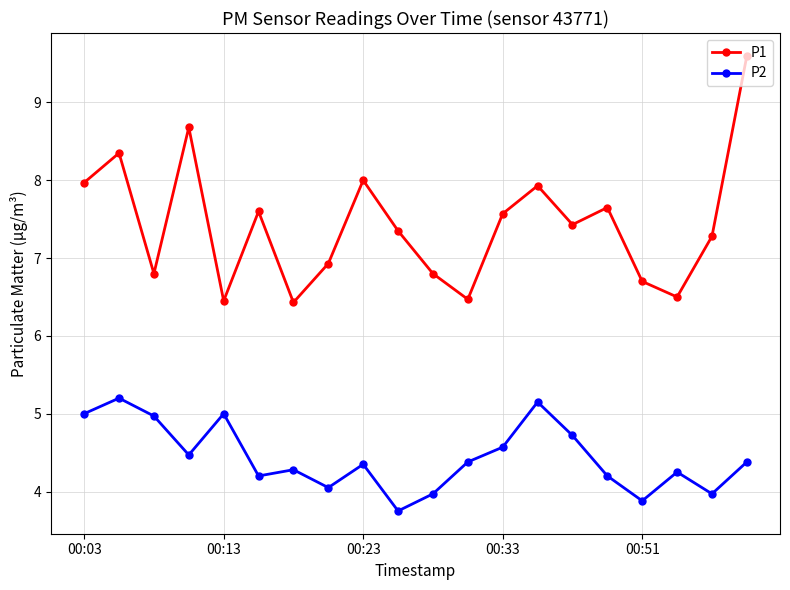

List the series in order of their peak value, highest first.

P1, P2